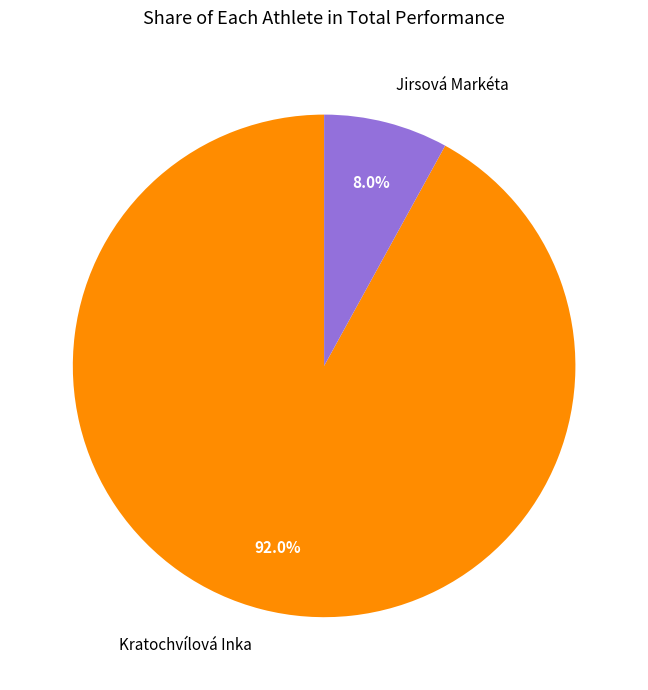

What percentage is the Kratochvílová Inka slice, to the nearest percent?

92%